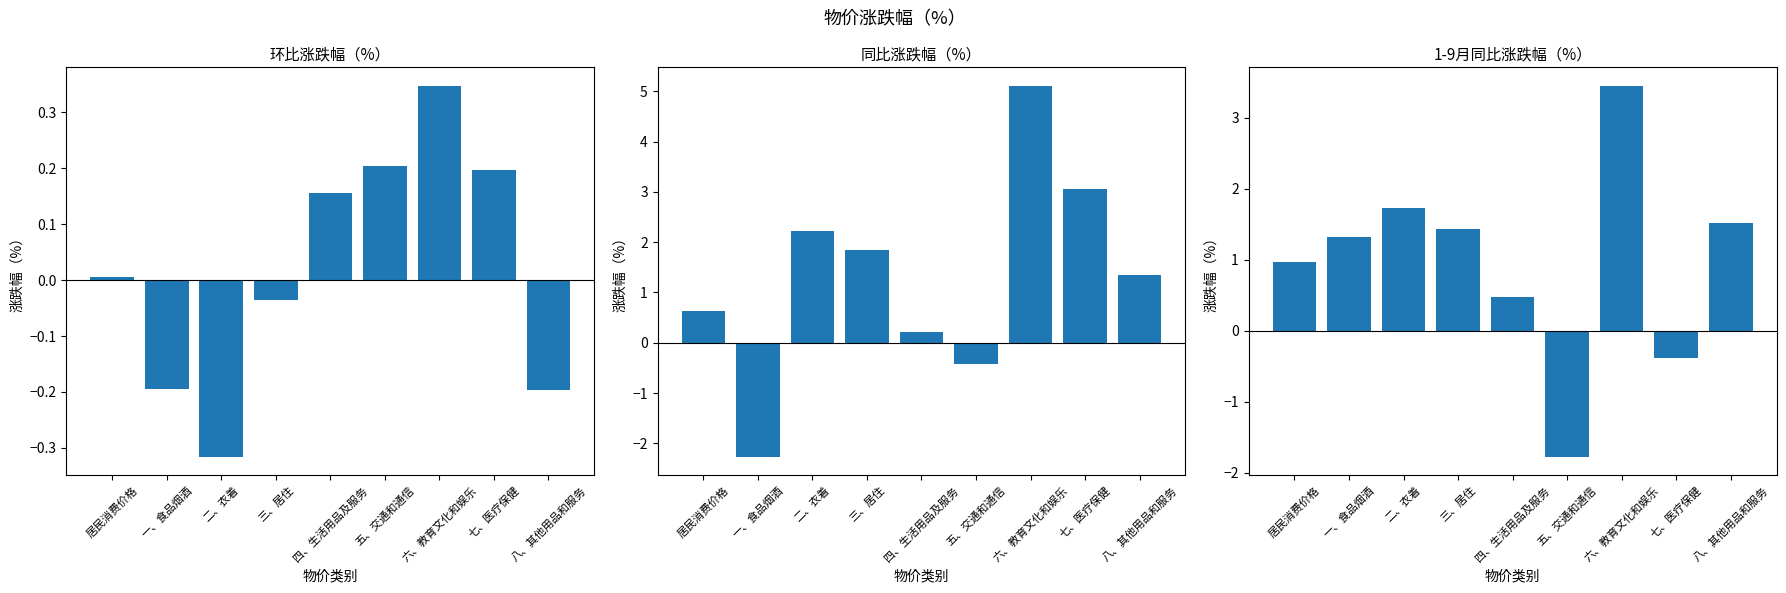

Reading left to right, list all the values displayed in this chart.

环比涨跌幅（%）: 0.0	-0.2	-0.3	-0.0	0.2	0.2	0.3	0.2	-0.2
同比涨跌幅（%）: 0.6	-2.3	2.2	1.8	0.2	-0.4	5.1	3.1	1.4
1-9月同比涨跌幅（%）: 1.0	1.3	1.7	1.4	0.5	-1.8	3.4	-0.4	1.5